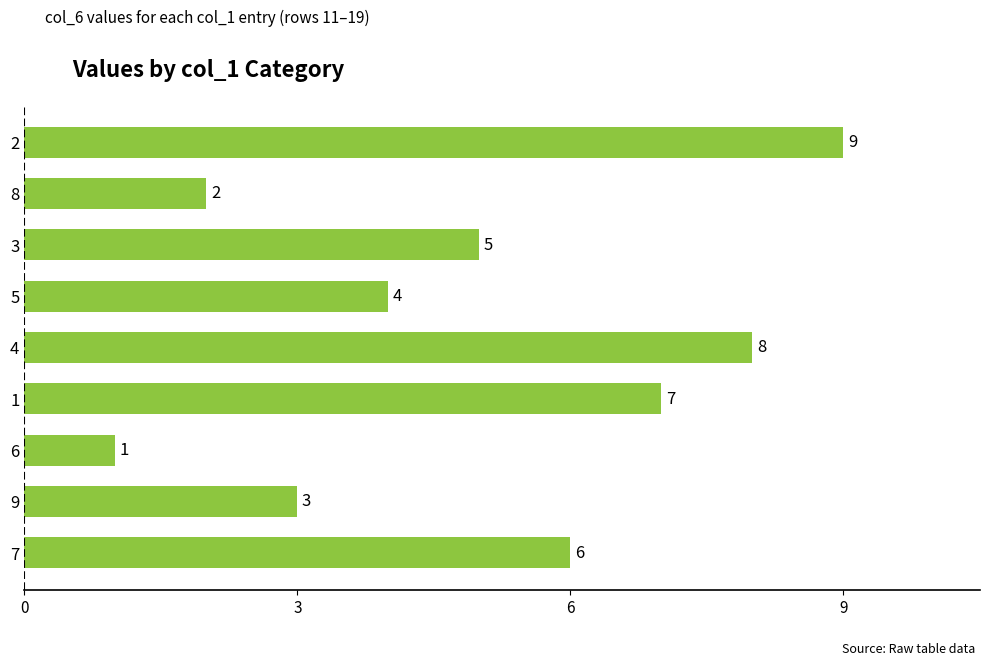

What is the difference between the maximum and minimum values?

8